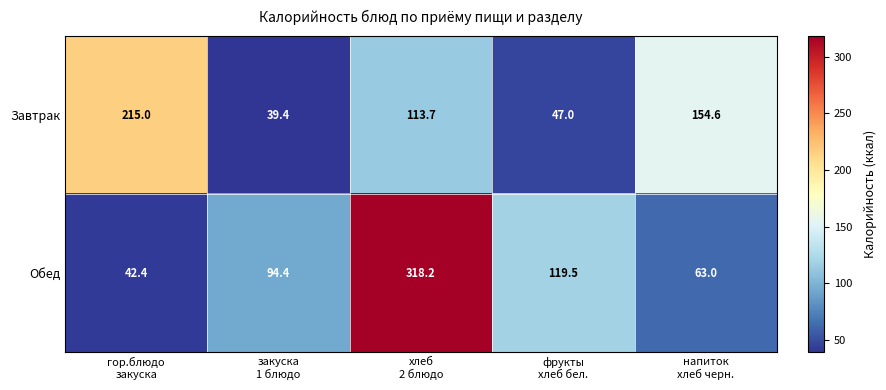

At which category does the chart reach its peak across all series?

хлеб
2 блюдо